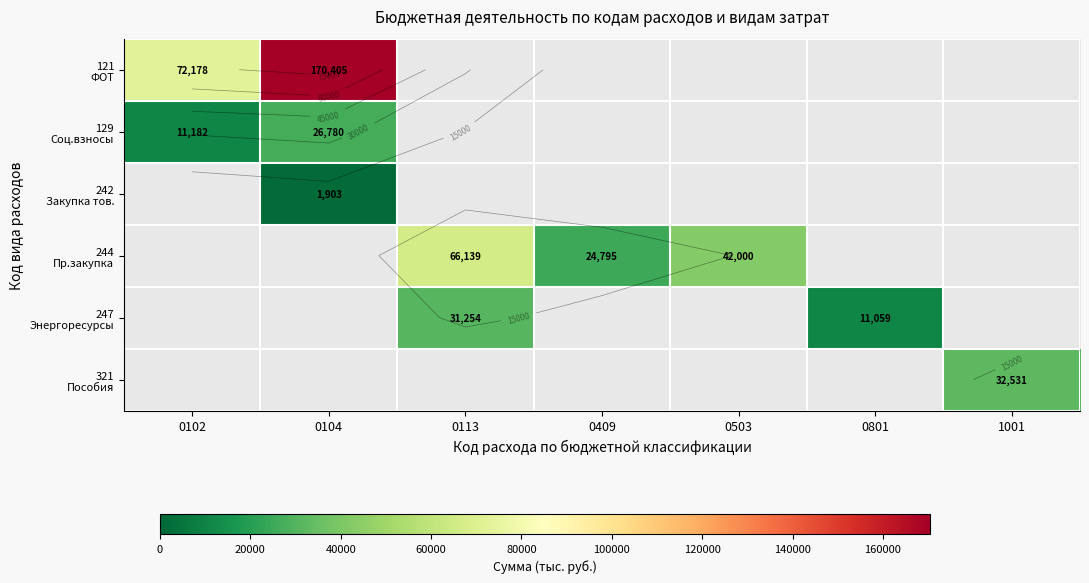

True or false: 244 Пр.закупка has a value of 14827.8 at 0409.

False